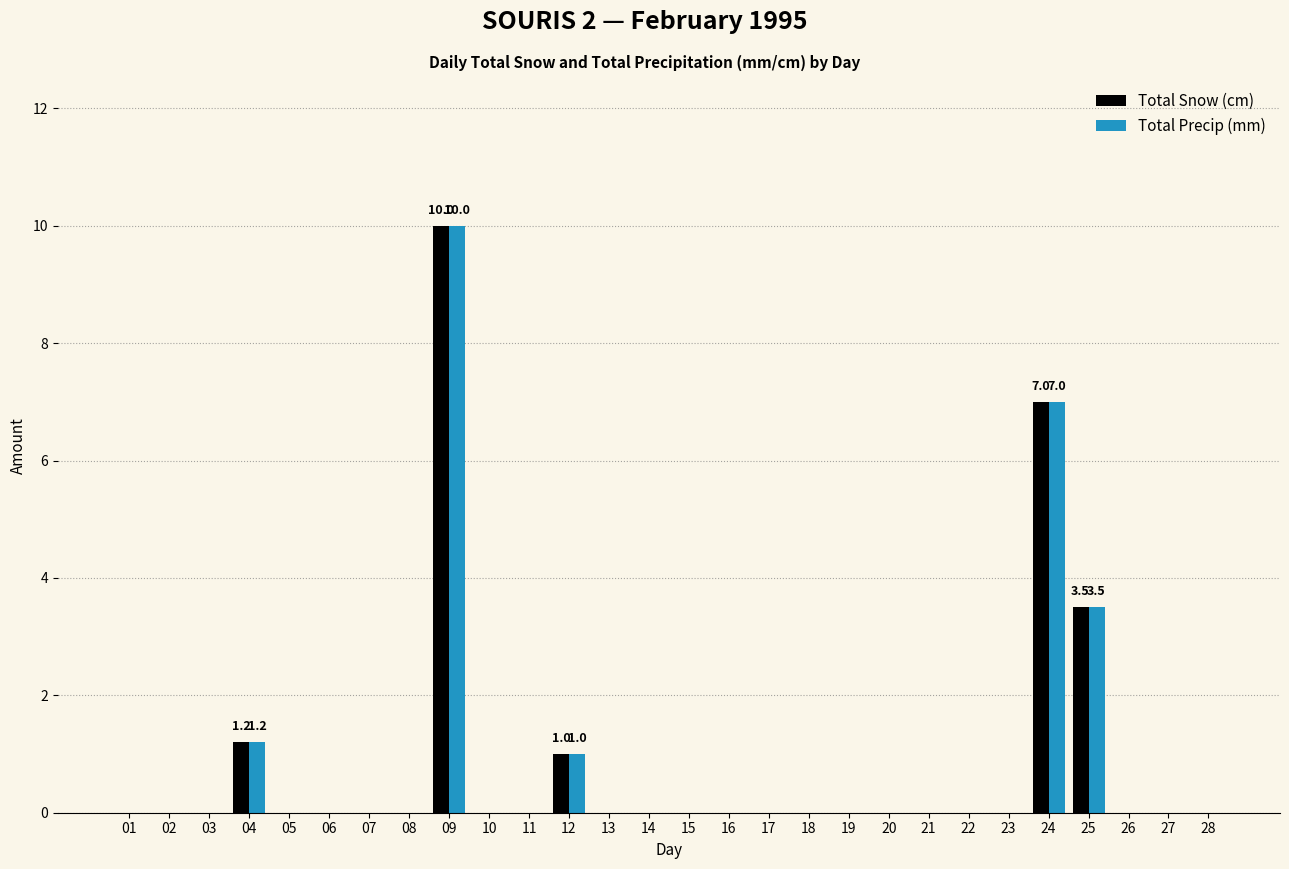

What is the sum of all Total Snow (cm) values?

22.7